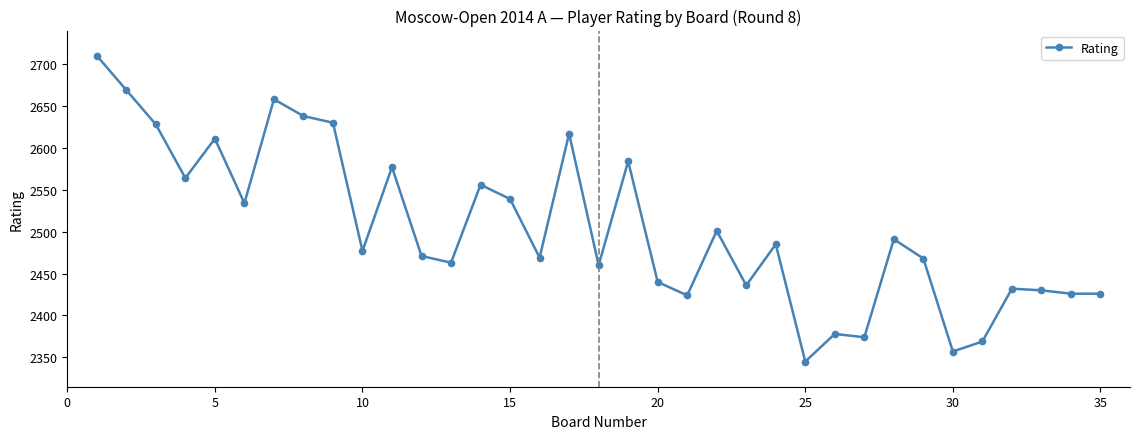

What is the greatest value displayed?

2710